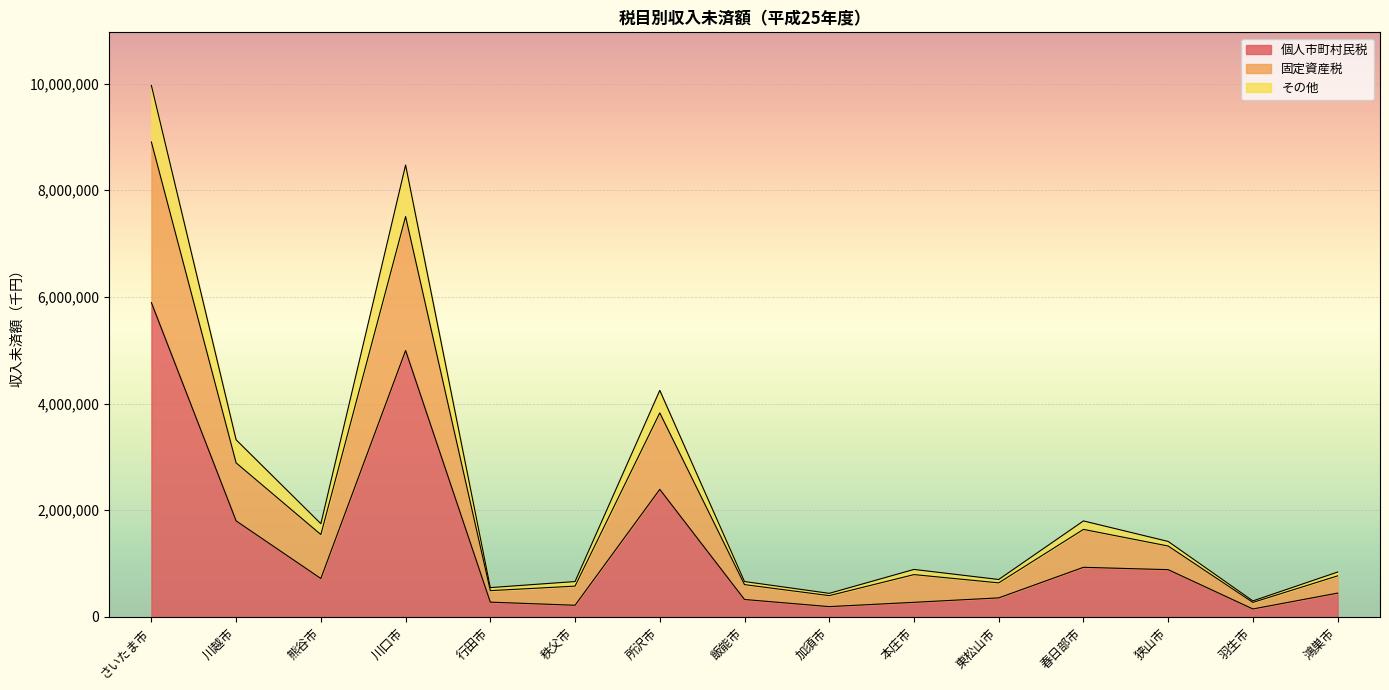

Is it true that 個人市町村民税 equals 2390795 at 所沢市?

True